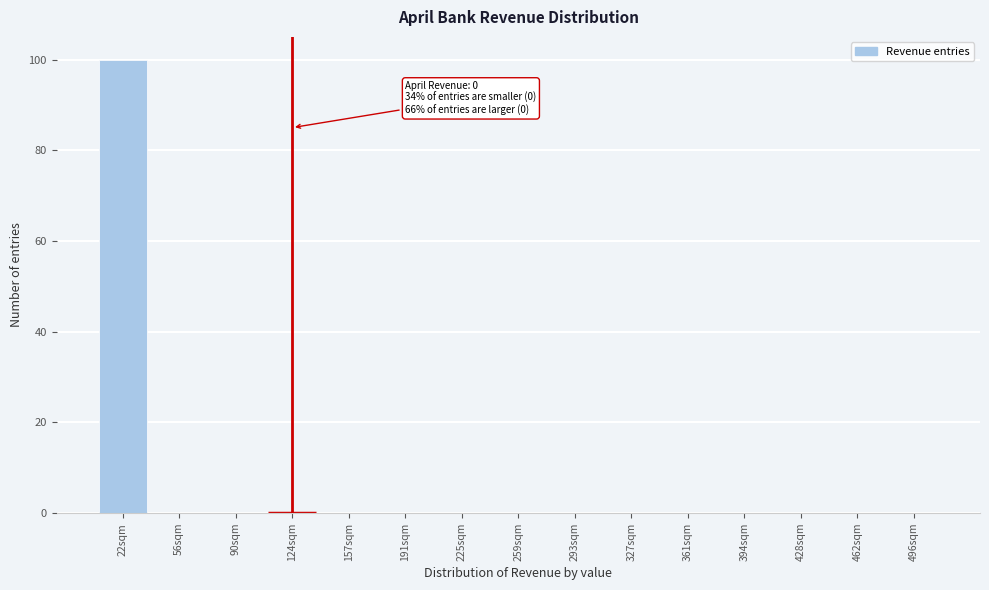

Reading left to right, list all the values displayed in this chart.

22sqm=100	56sqm=0	90sqm=0	124sqm=0	157sqm=0	191sqm=0	225sqm=0	259sqm=0	293sqm=0	327sqm=0	361sqm=0	394sqm=0	428sqm=0	462sqm=0	496sqm=0